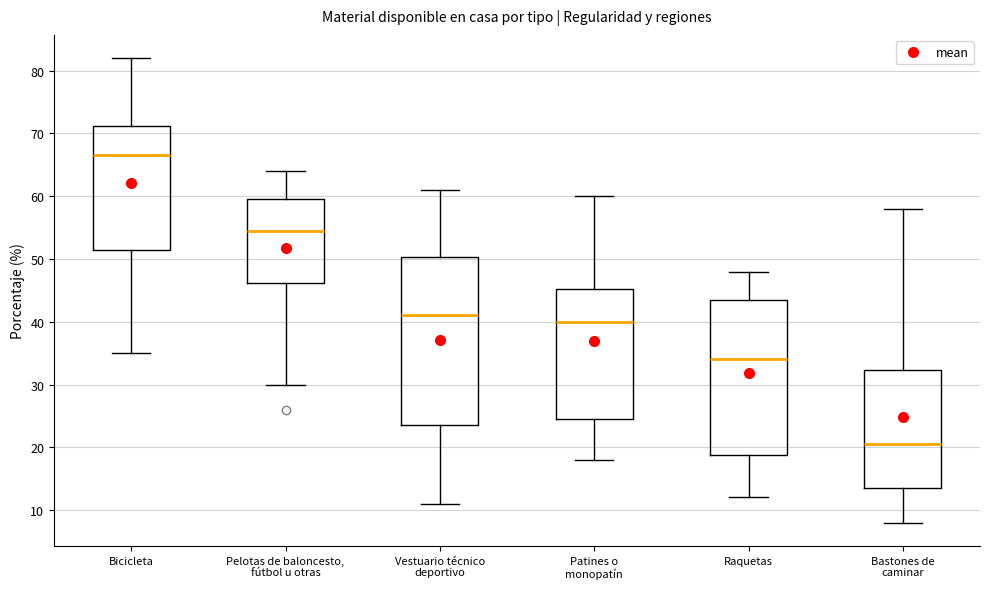

Which box's median line is the highest?

Bicicleta